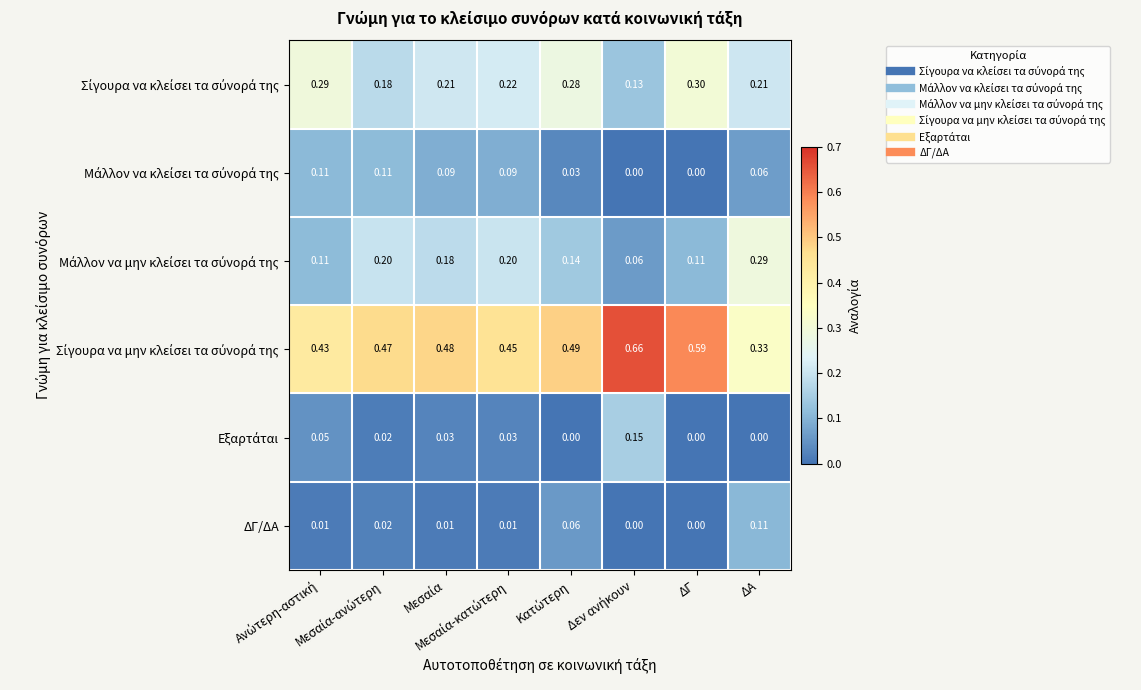

List the series in order of their peak value, highest first.

Σίγουρα να μην κλείσει τα σύνορά της, Σίγουρα να κλείσει τα σύνορά της, Μάλλον να μην κλείσει τα σύνορά της, Εξαρτάται, Μάλλον να κλείσει τα σύνορά της, ΔΓ/ΔΑ